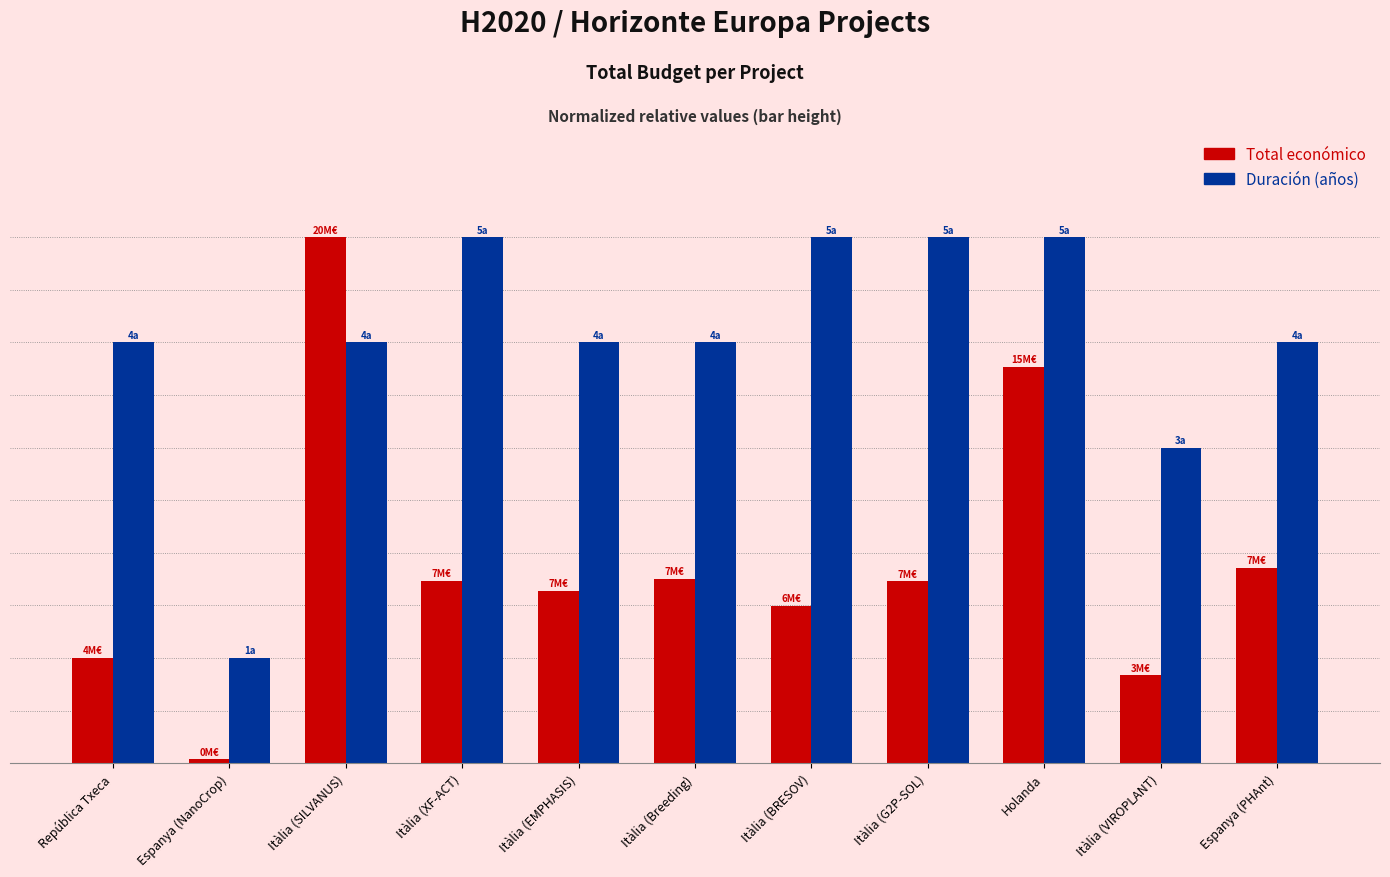

Reading left to right, transcribe all the data shown in this chart.

Total económico: 0.2	0.0	1.0	0.3	0.3	0.4	0.3	0.3	0.8	0.2	0.4
Duración (años): 0.8	0.2	0.8	1.0	0.8	0.8	1.0	1.0	1.0	0.6	0.8